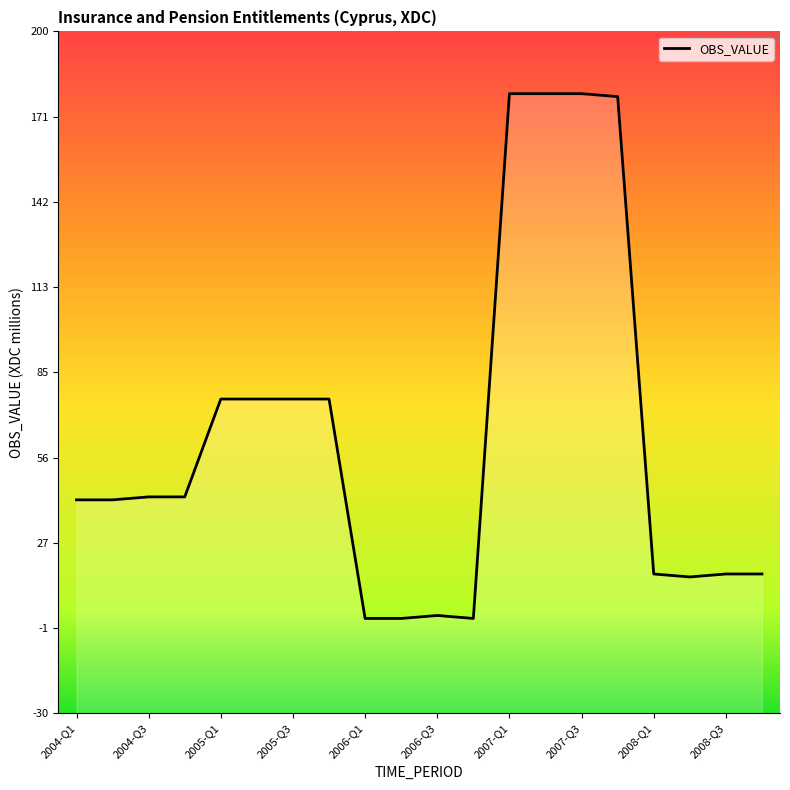

What is the difference between the maximum and minimum values?

177